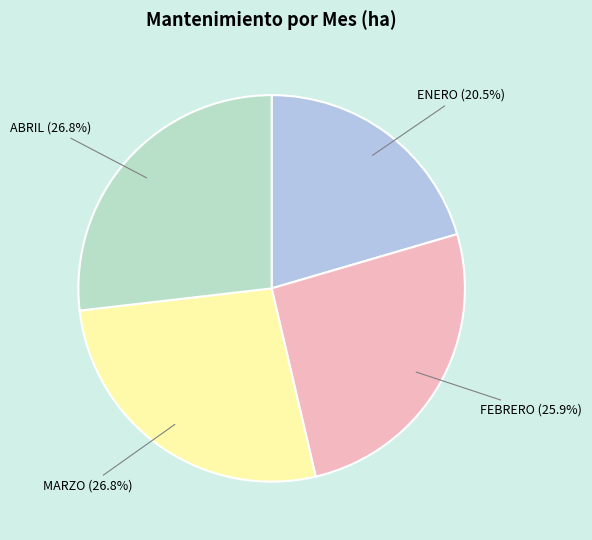

Is there a majority slice in this chart?

No